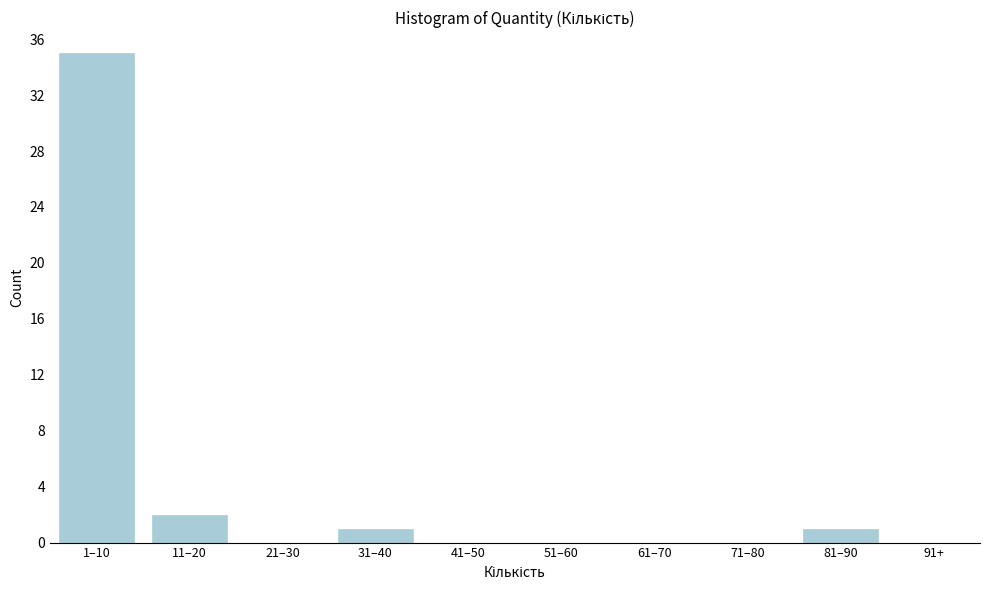

Reading right to left, extract all data points from this chart.

91+=0	81–90=1	71–80=0	61–70=0	51–60=0	41–50=0	31–40=1	21–30=0	11–20=2	1–10=35